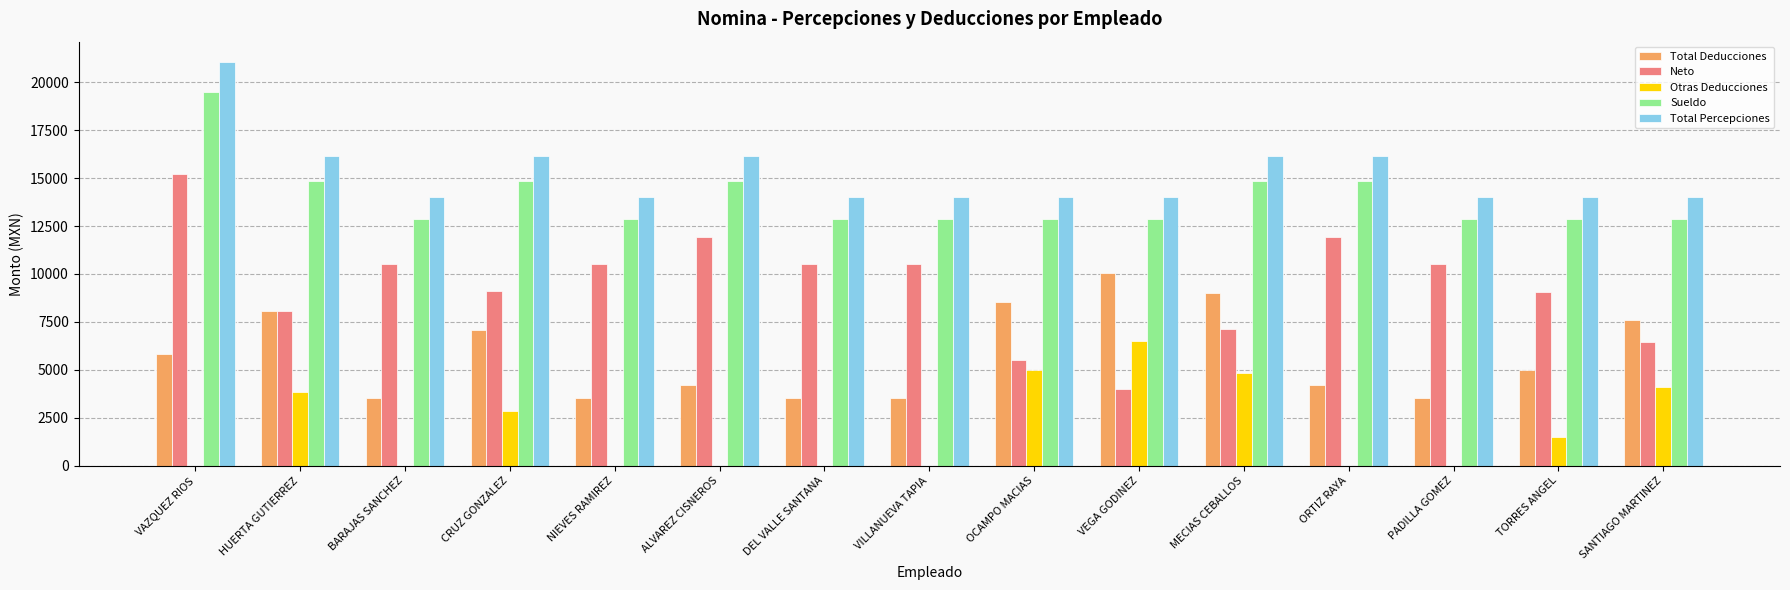

How many groups of bars are there?

15